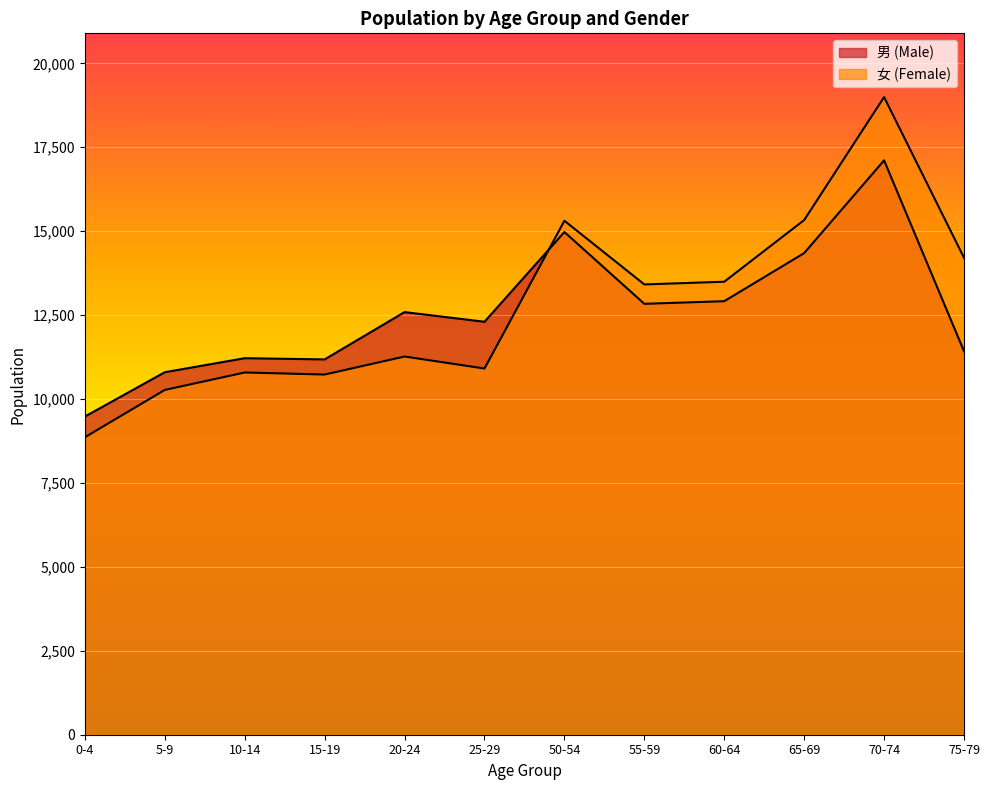

What is the average value of the 女 (Female) series?

12799